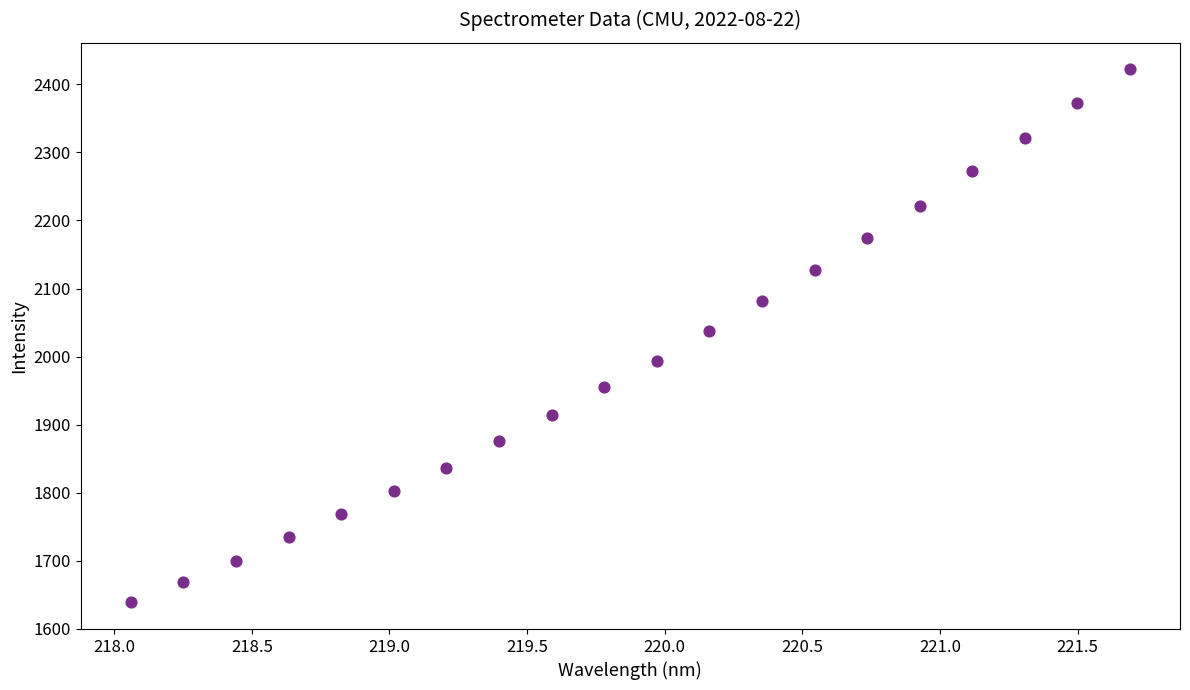

What is the range of X values (max minus min)?

3.6